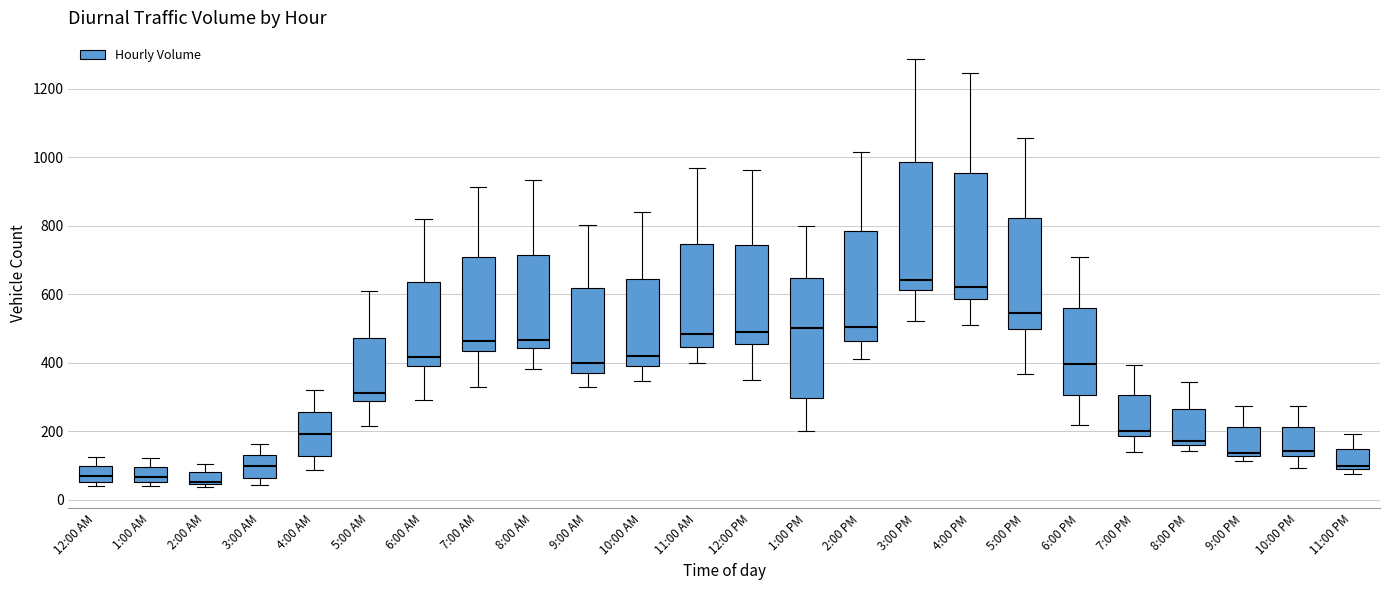

Which box has the highest median line?

3:00 PM